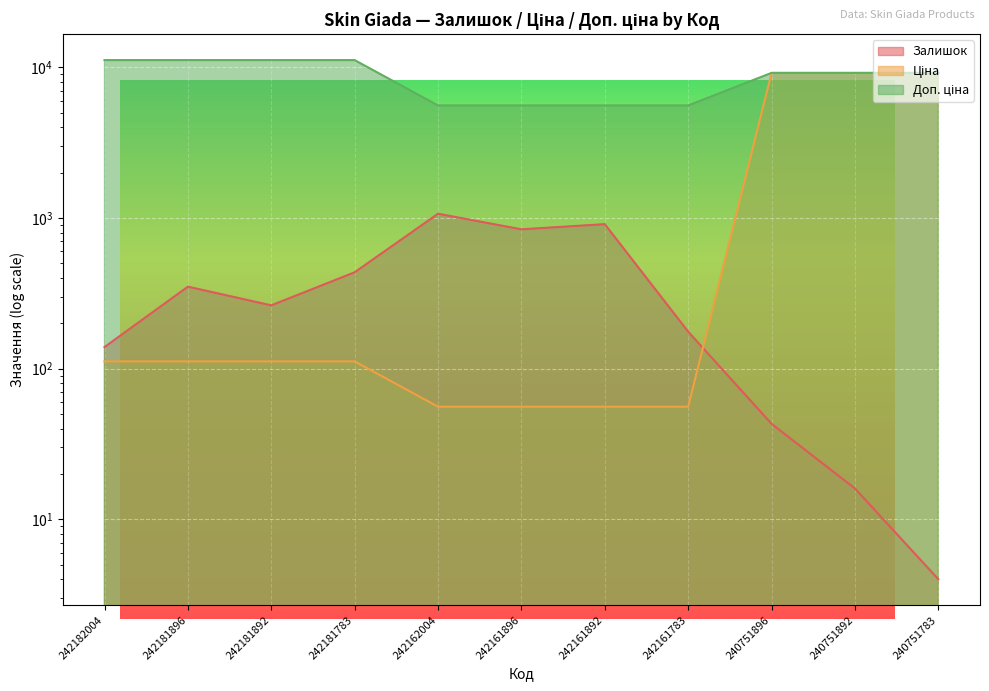

Rank the categories by Ціна value from highest to lowest.

240751896, 240751892, 240751783, 242182004, 242181896, 242181892, 242181783, 242162004, 242161896, 242161892, 242161783